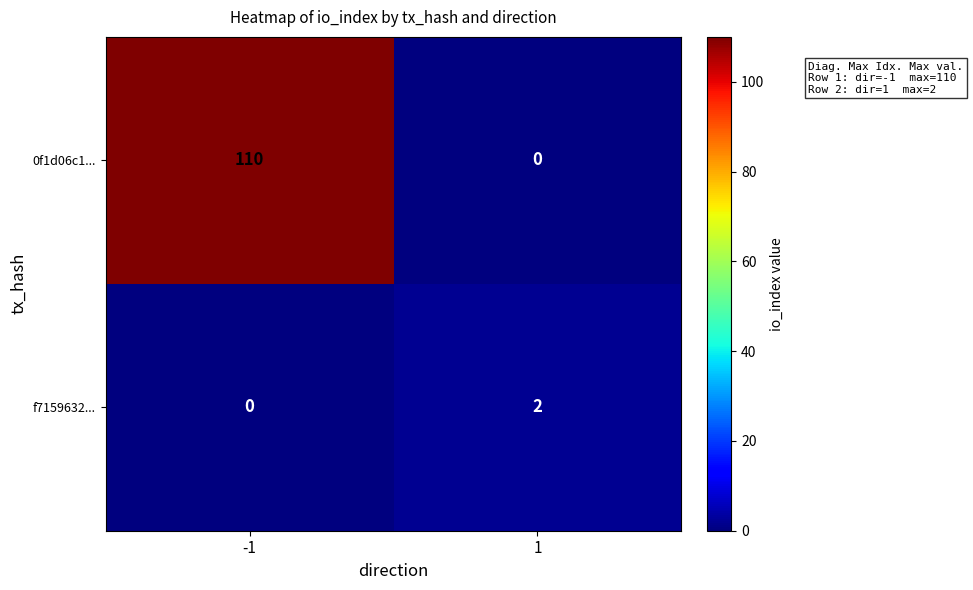

What is the difference between the maximum and minimum values in the 0f1d06c1... series?

110